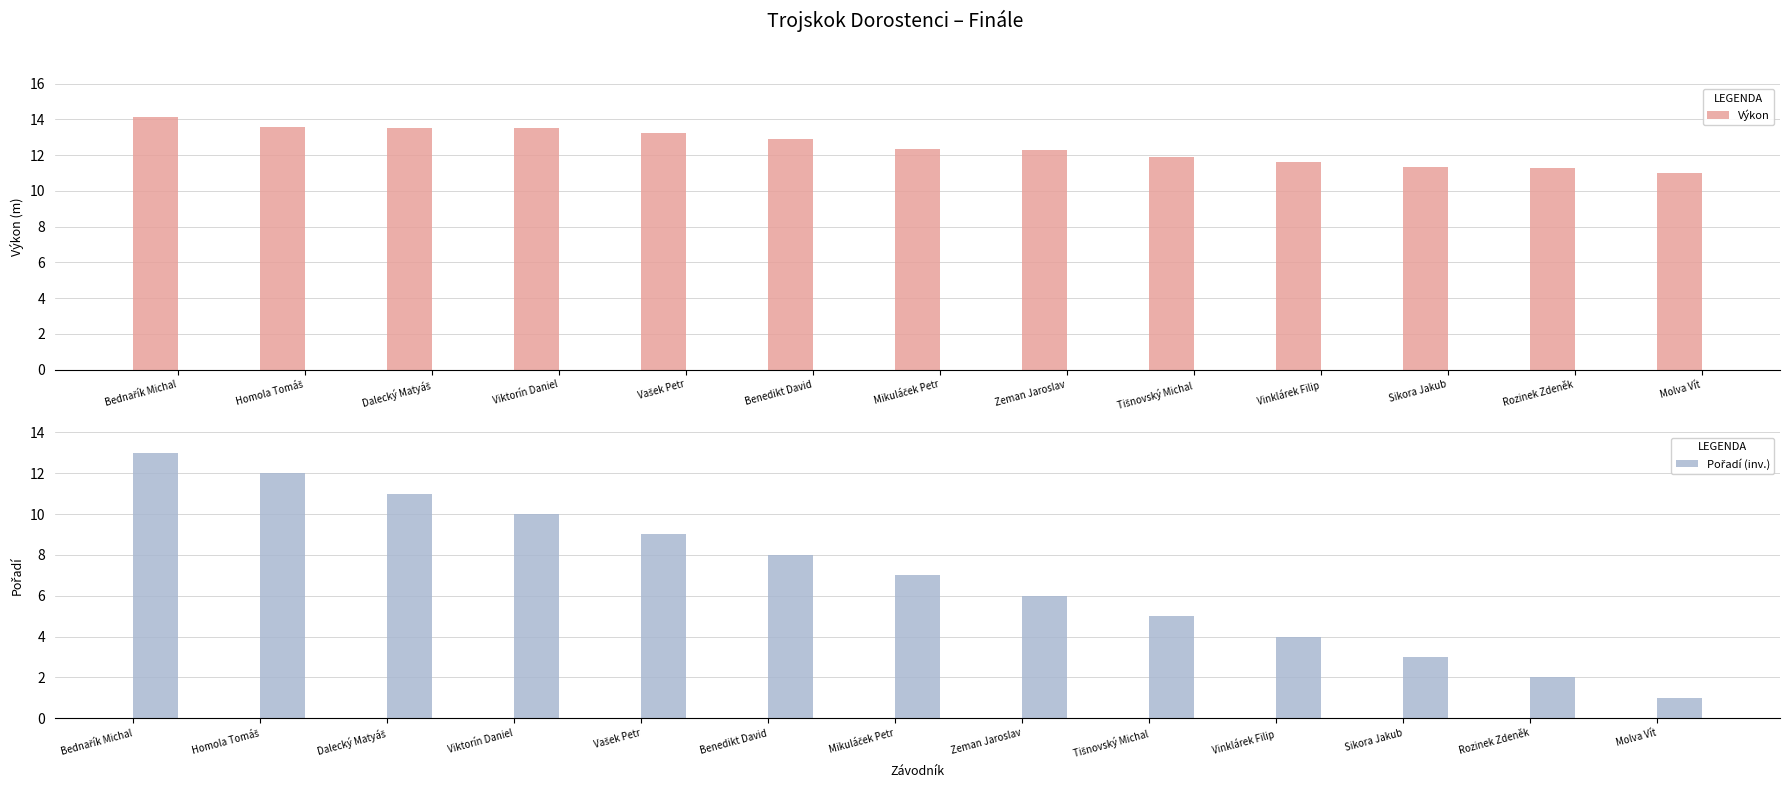

Does the chart contain stacked bars?

No